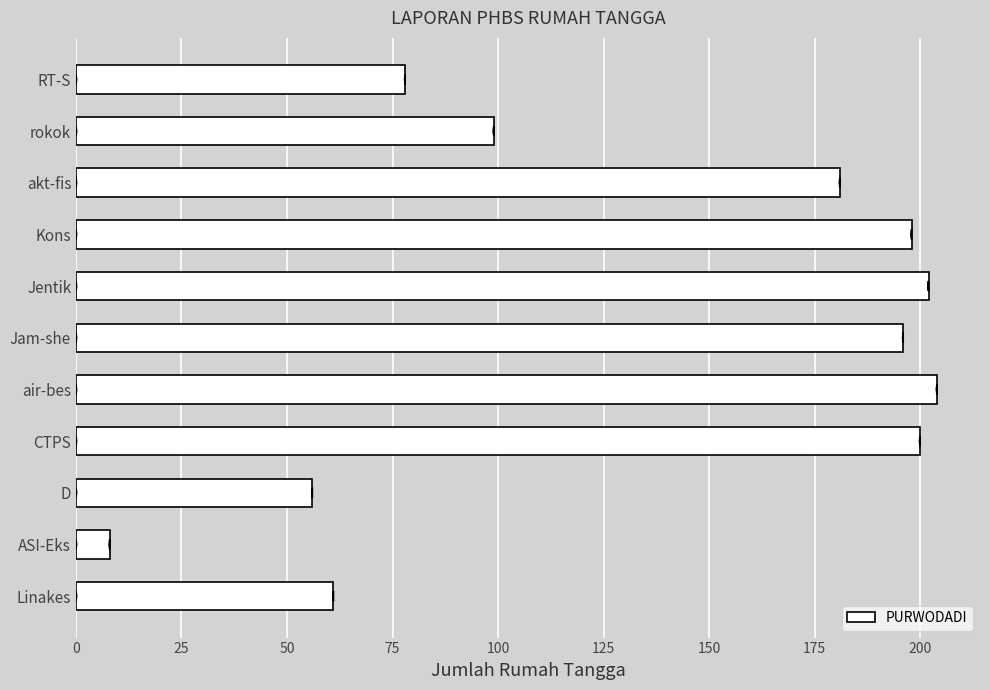

True or false: the data shows 61 at Linakes.

True